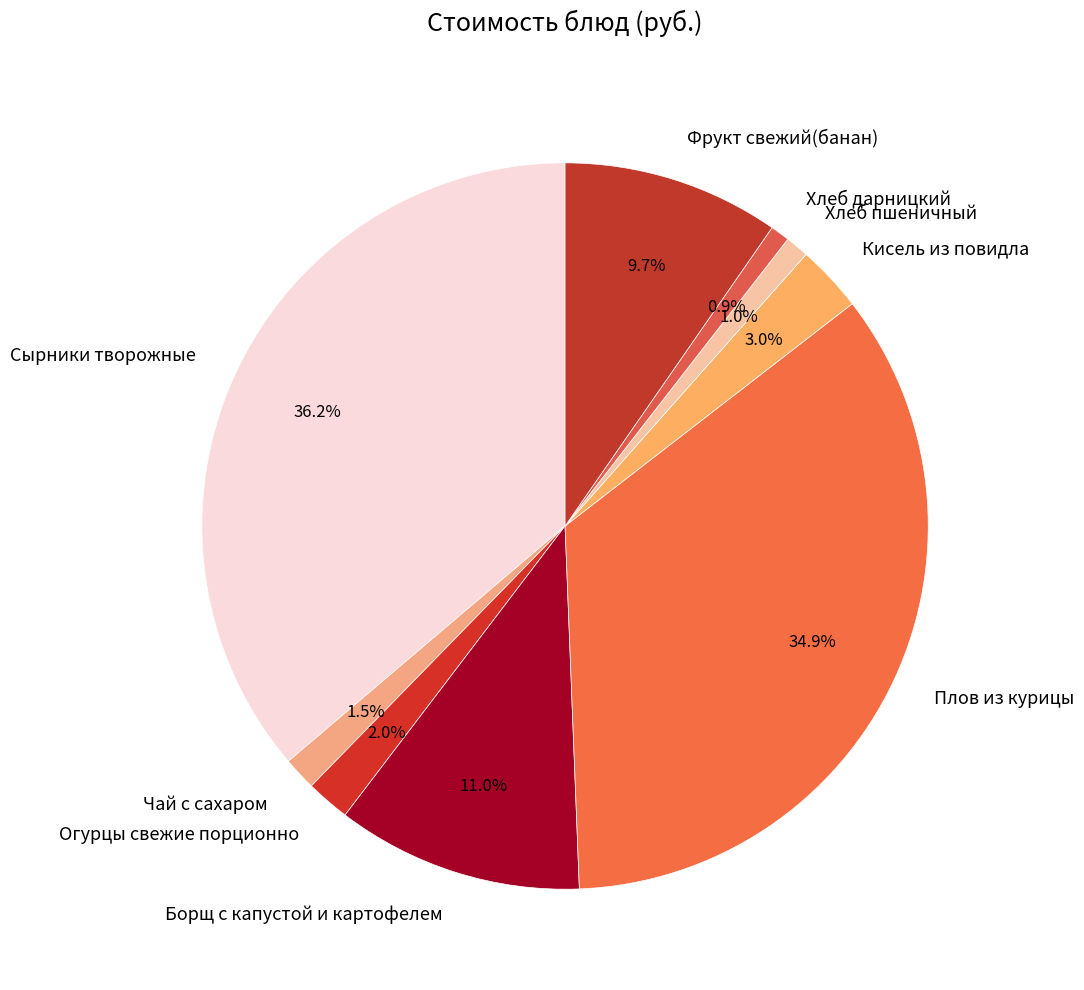

To the nearest percent, what percentage of the pie is Борщ с капустой и картофелем?

11%